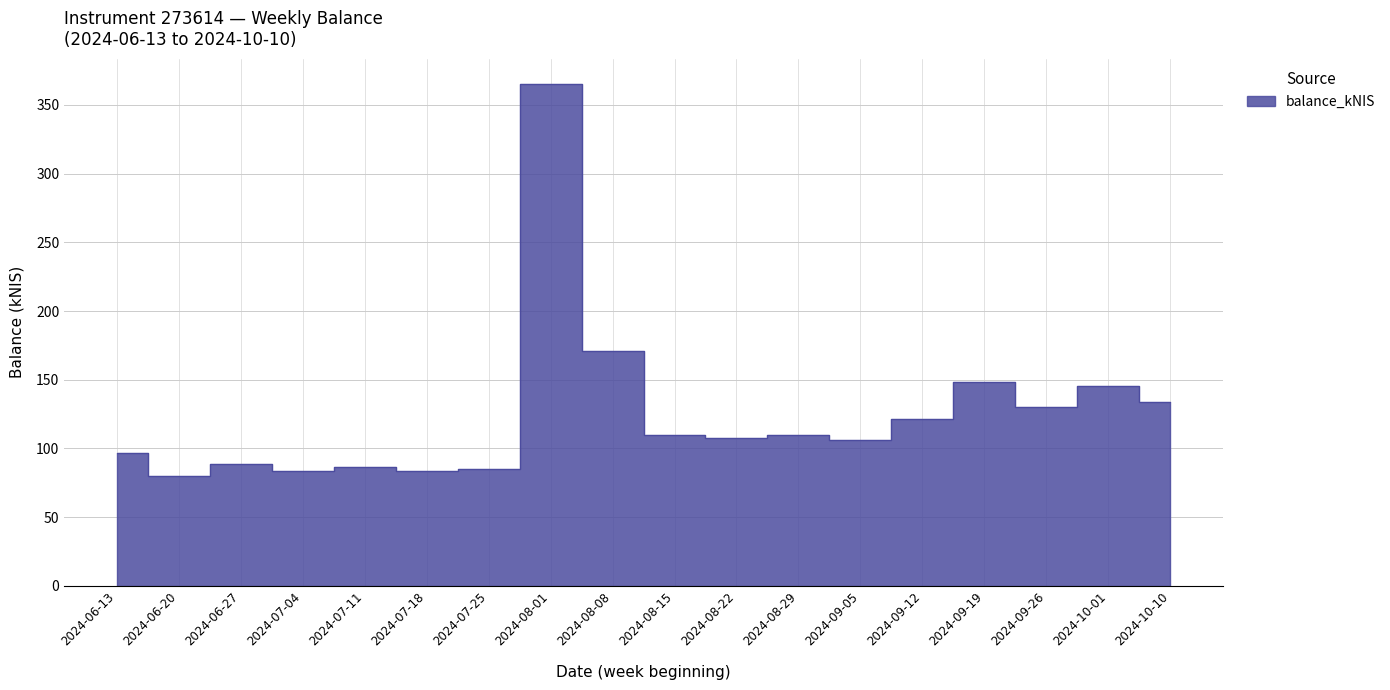

What is the minimum value shown in the chart?

79.8